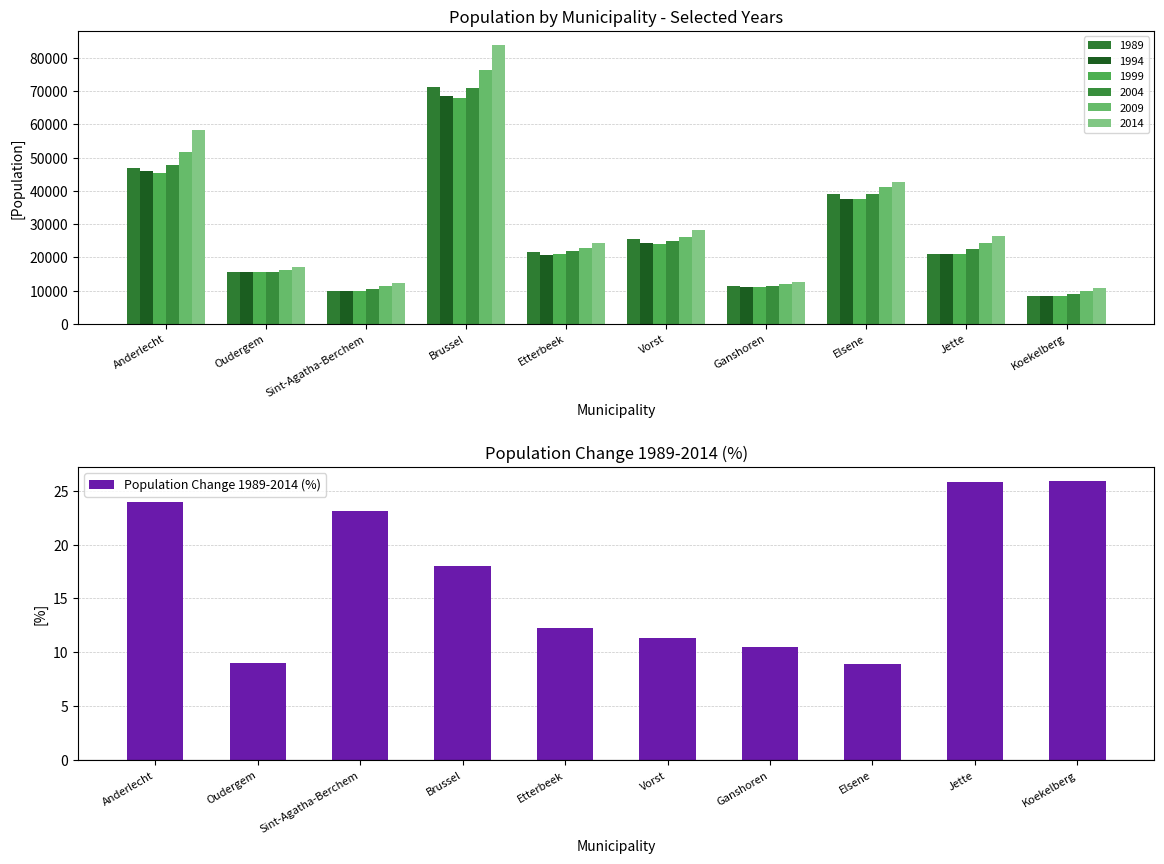

Reading left to right, extract all data points from this chart.

23.9	9.0	23.1	18.0	12.2	11.3	10.5	8.9	25.8	25.9